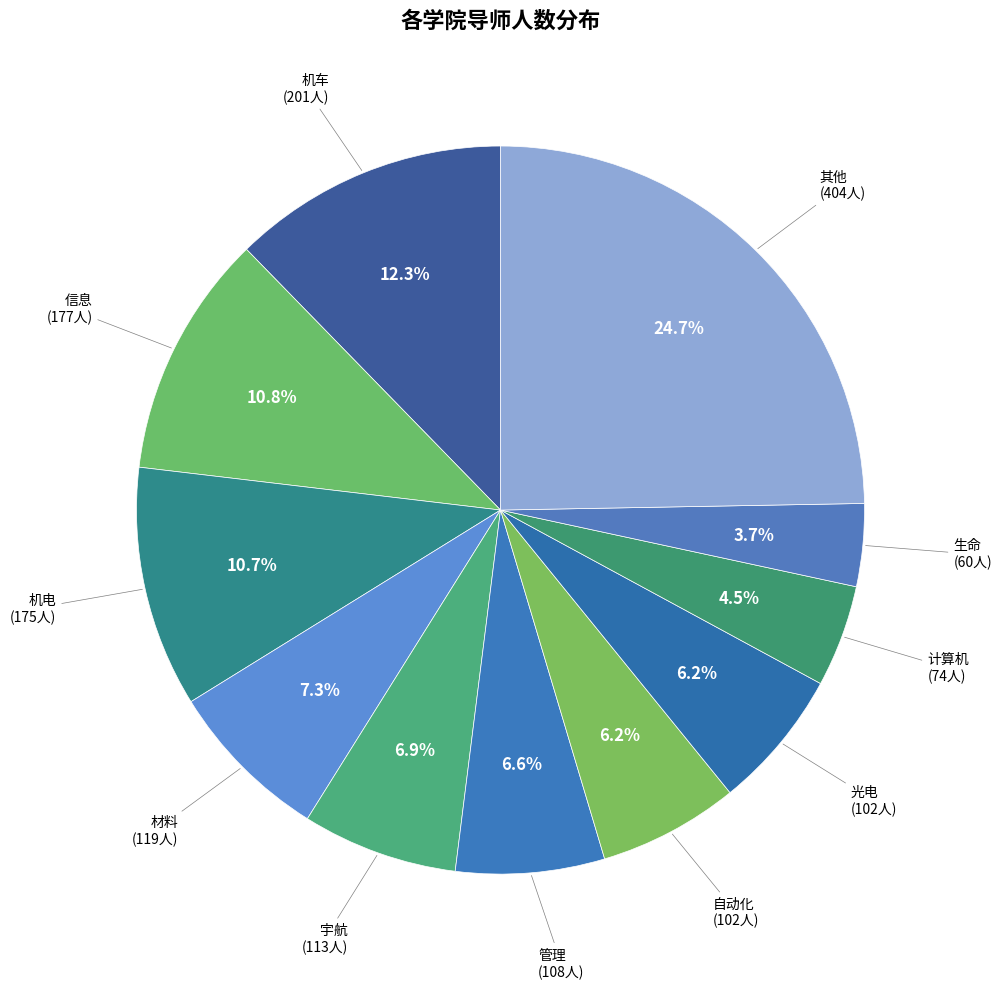

To the nearest percent, what percentage of the pie is 信息?

11%